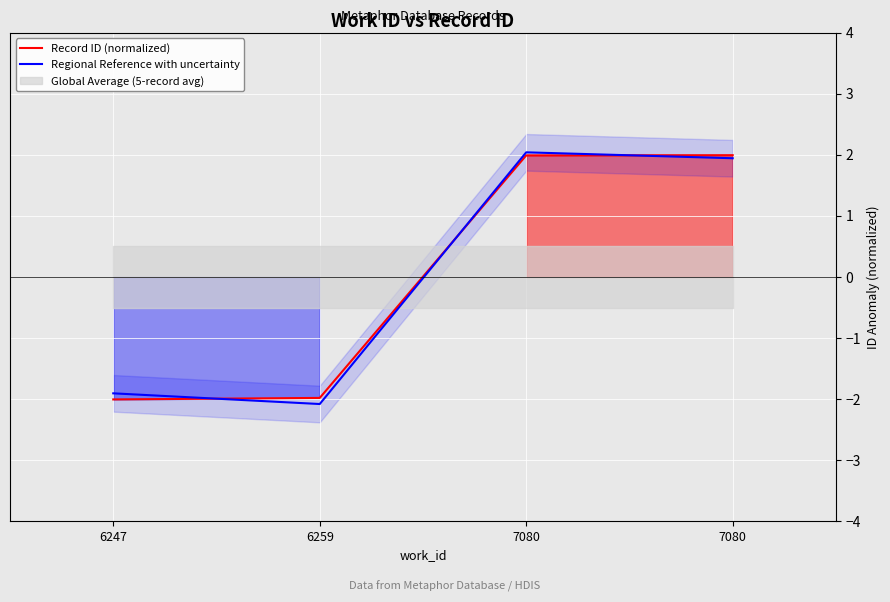

Is it true that Record ID (normalized) equals 1.3 at 7080?

False